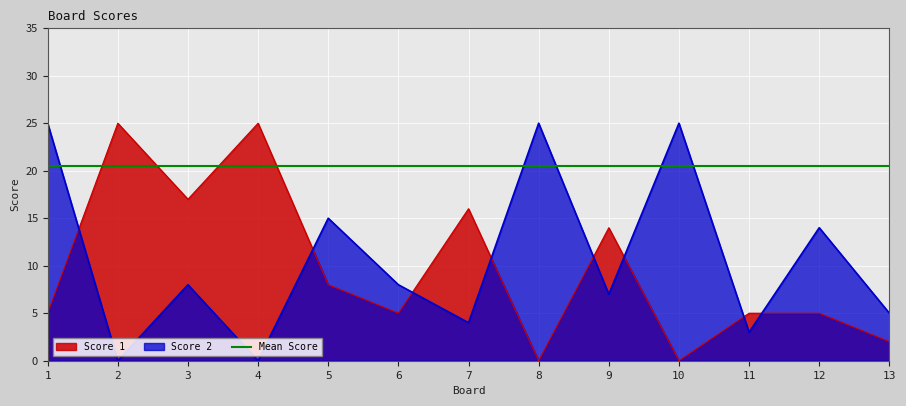

At which label does Score 2 reach its minimum?

2